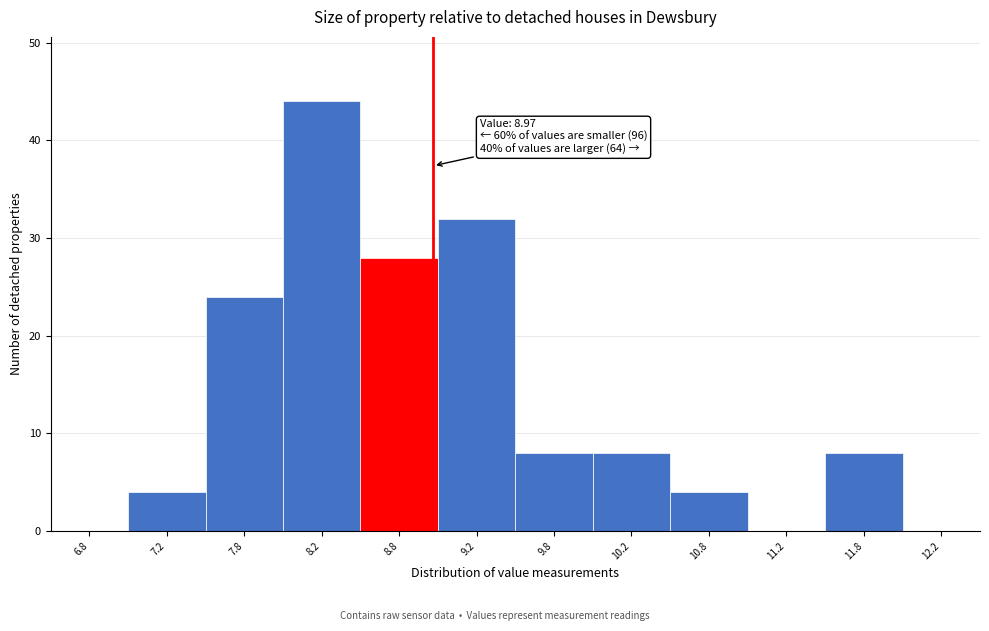

Which range on the x-axis has the tallest bar?

8.0 to 8.5